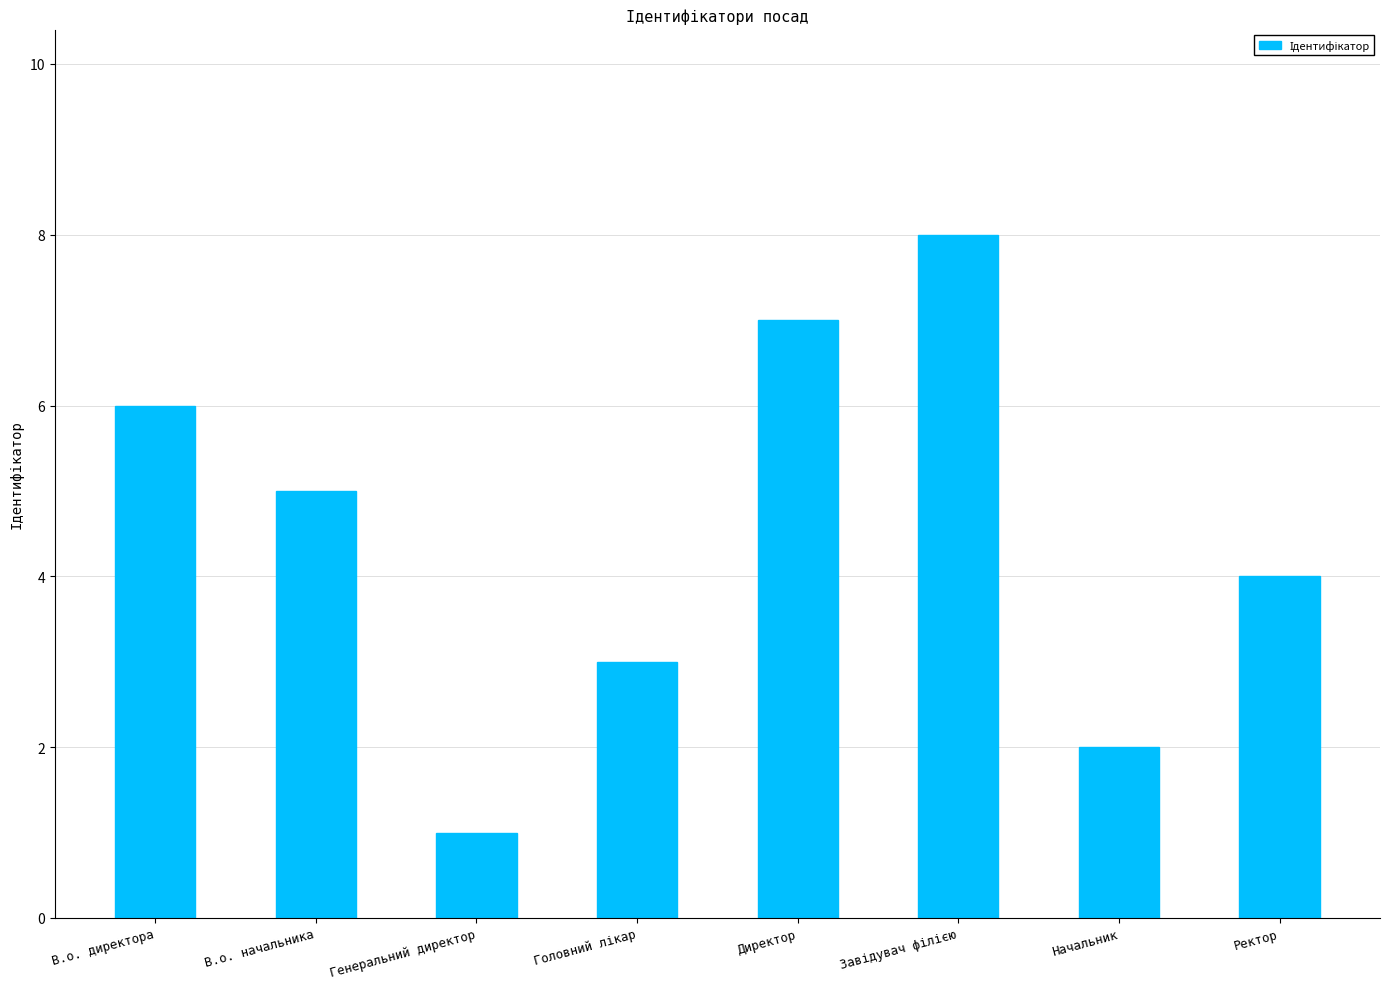

Does the chart contain stacked bars?

No